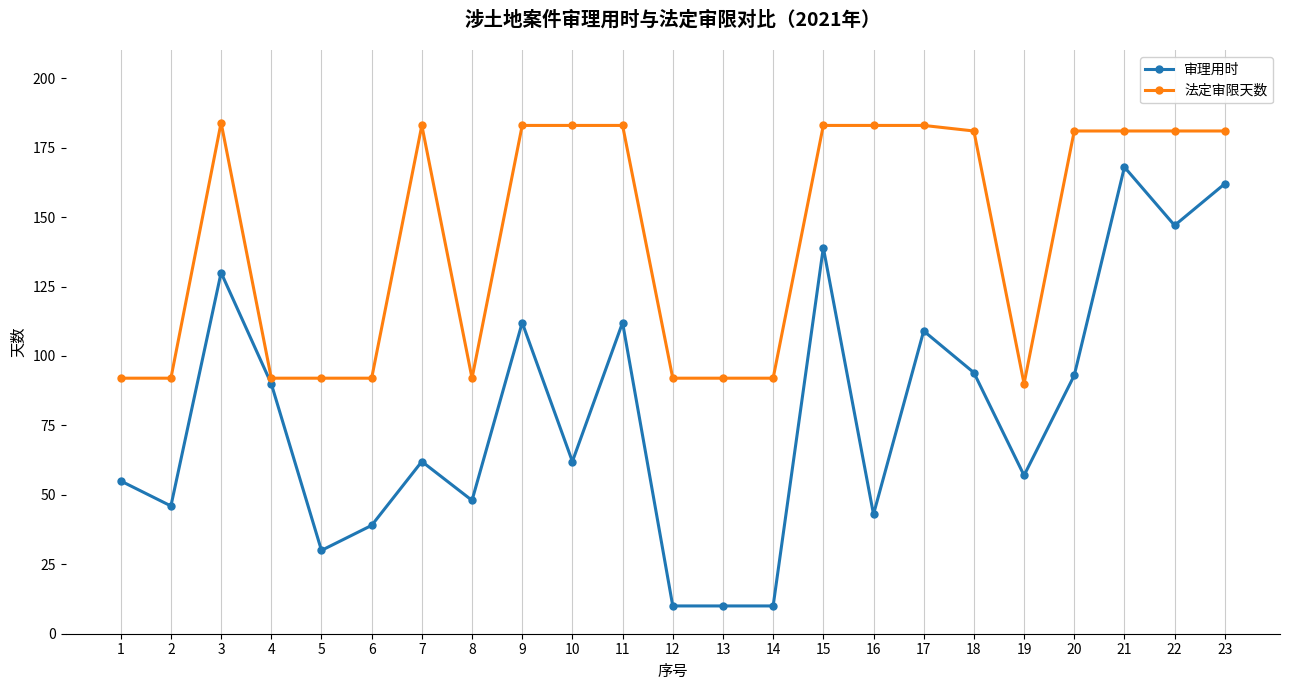

How many distinct data groups are displayed?

2